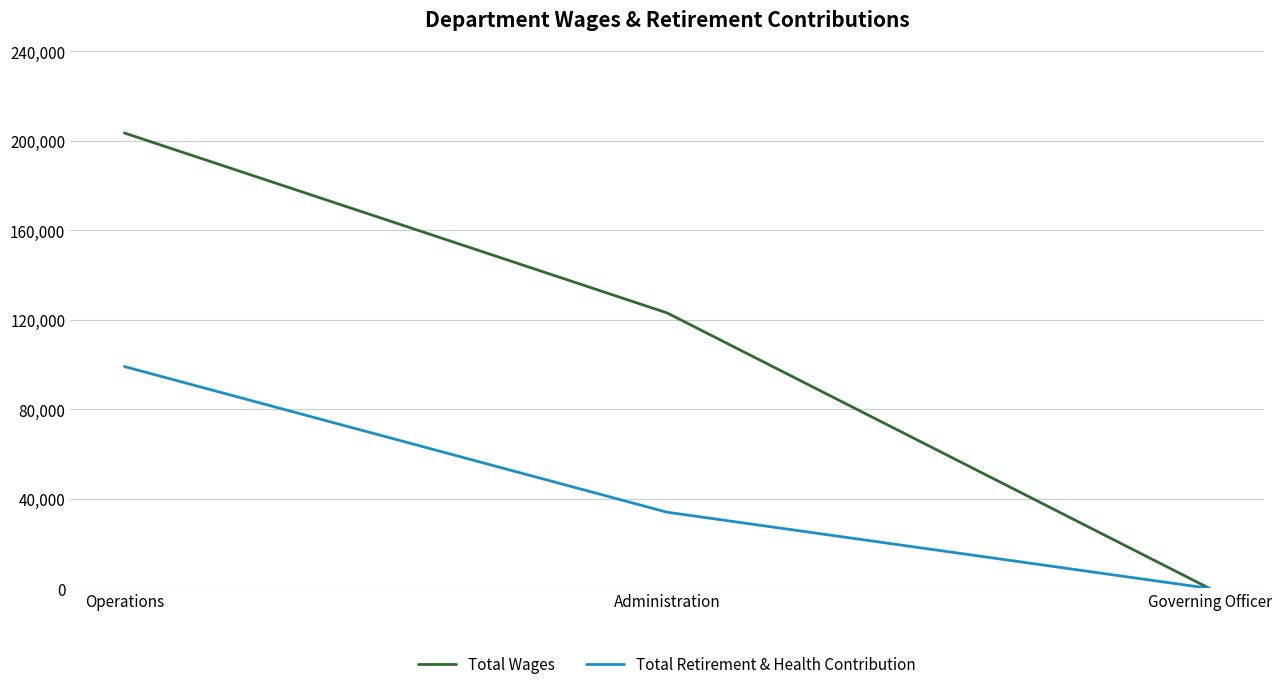

At Administration, list the series in order from largest to smallest.

Total Wages, Total Retirement & Health Contribution